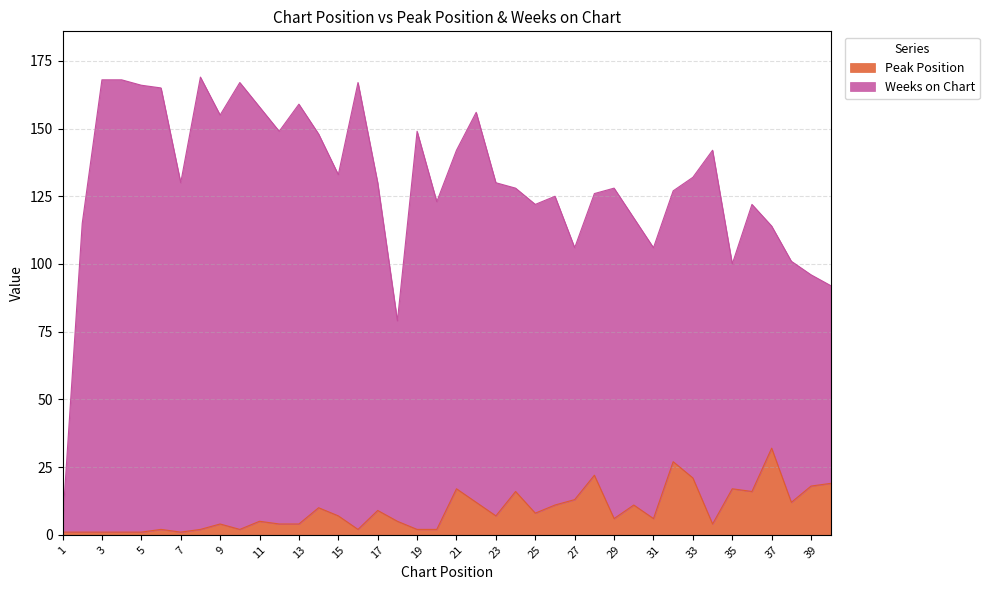

List the labels in order of value, largest first.

37, 32, 28, 33, 40, 39, 21, 35, 24, 36, 27, 22, 38, 26, 30, 14, 17, 25, 15, 23, 29, 31, 11, 18, 9, 12, 13, 34, 6, 8, 10, 16, 19, 20, 1, 2, 3, 4, 5, 7